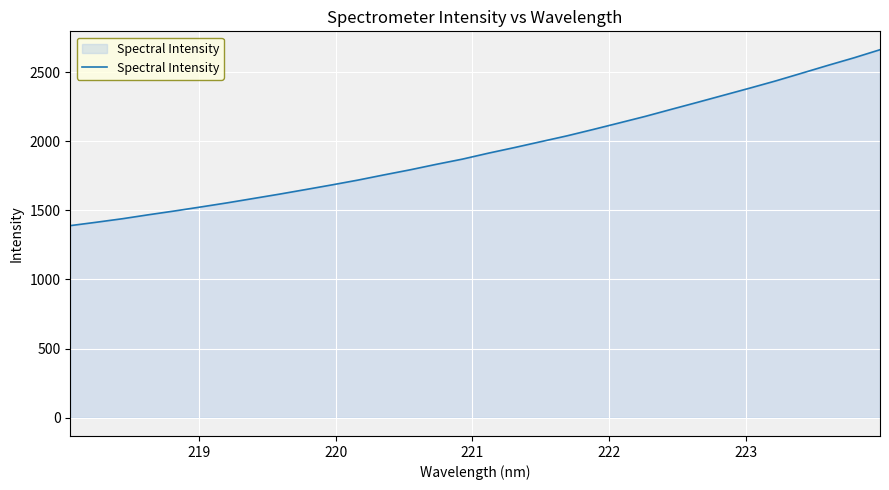

What is the smallest value displayed?

1389.8